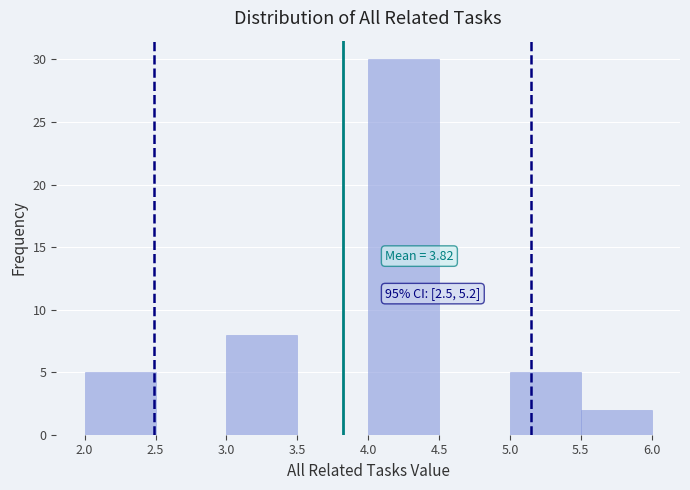

Over which range of the x-axis is the bar tallest?

4.0 to 4.5